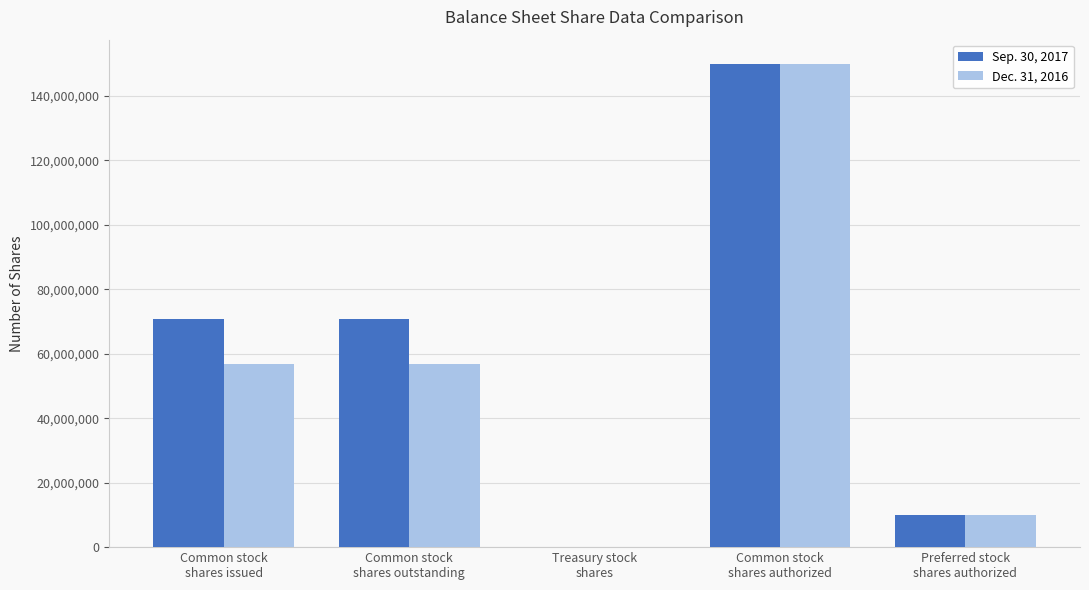

What is the maximum value shown in the chart?

150000000